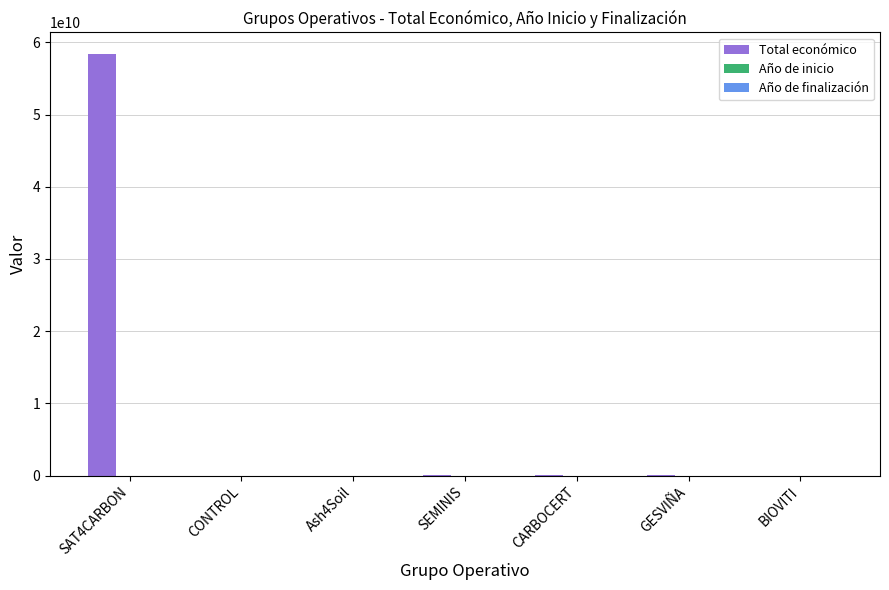

Between SAT4CARBON and Ash4Soil, which series saw the biggest shift?

Total económico